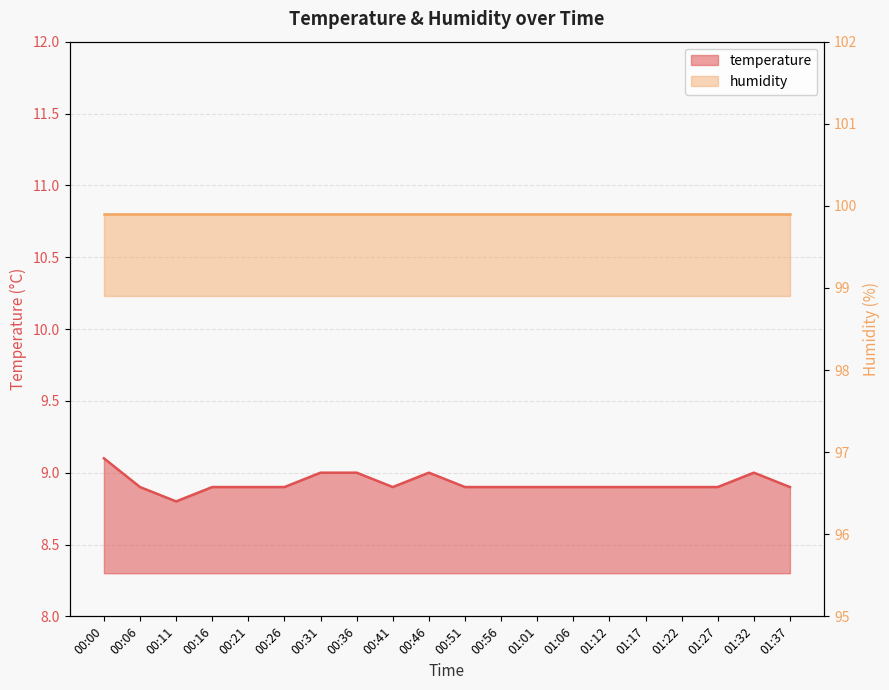

Rank the categories by value from highest to lowest.

00:00, 00:31, 00:36, 00:46, 01:32, 00:06, 00:16, 00:21, 00:26, 00:41, 00:51, 00:56, 01:01, 01:06, 01:12, 01:17, 01:22, 01:27, 01:37, 00:11